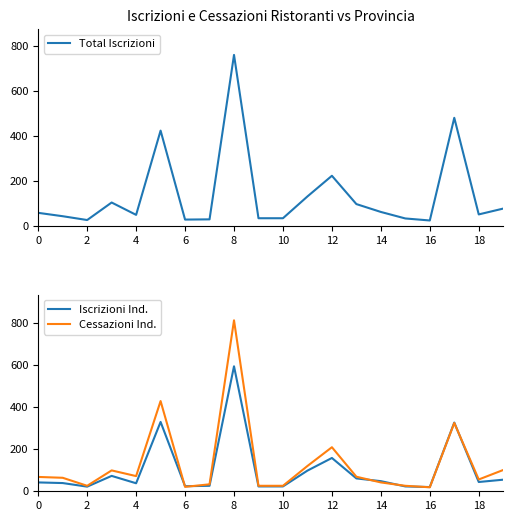

What is the highest value of the Cessazioni Ind. series?

811